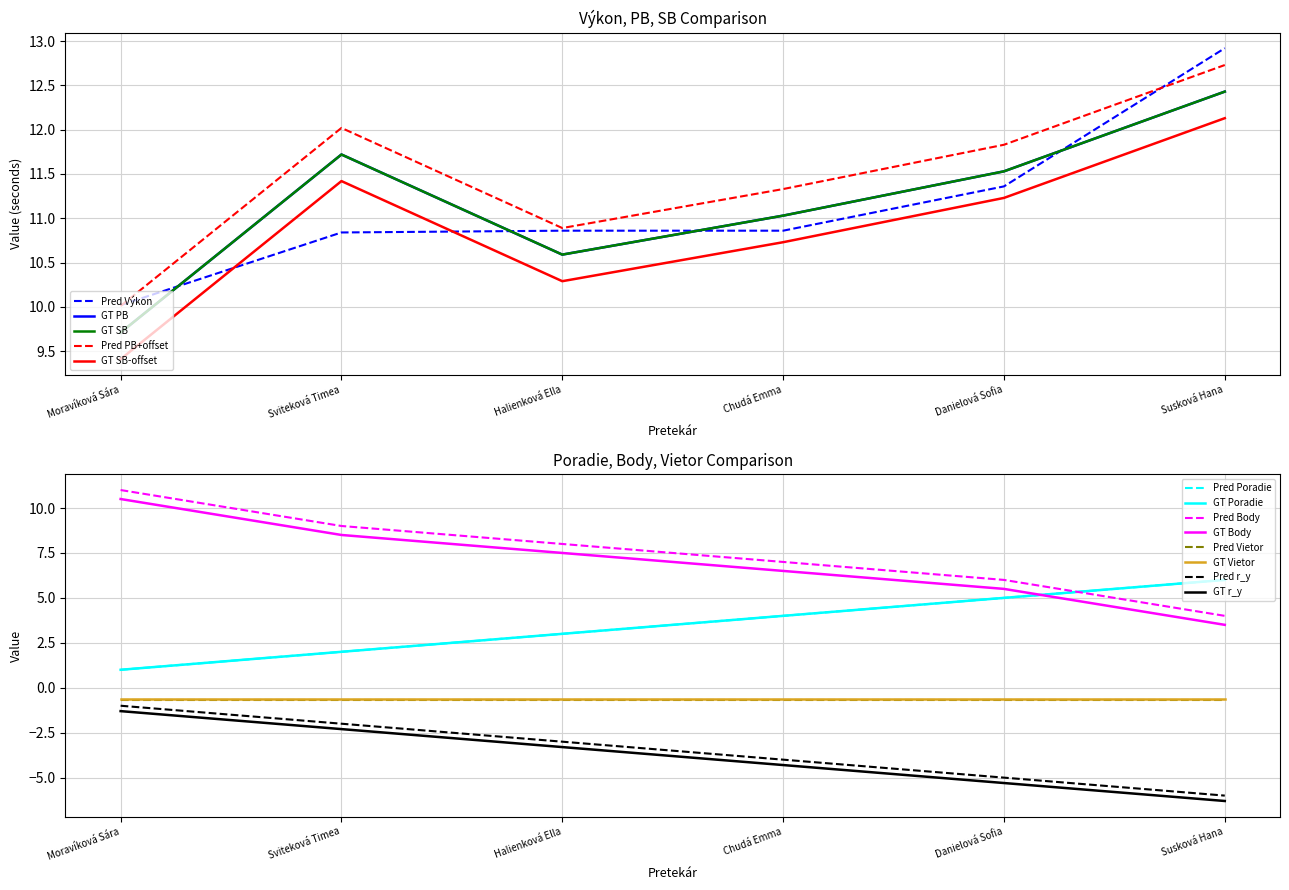

What position from the right is Halienková Ella?

4